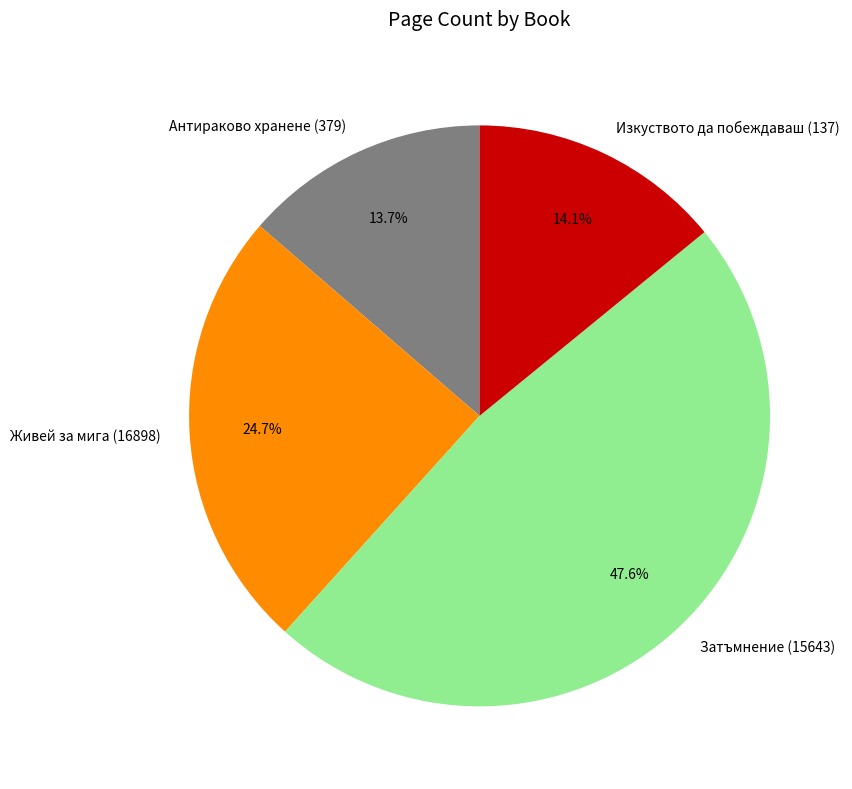

To the nearest percent, what is the difference between the largest and smallest slice percentages?

34%